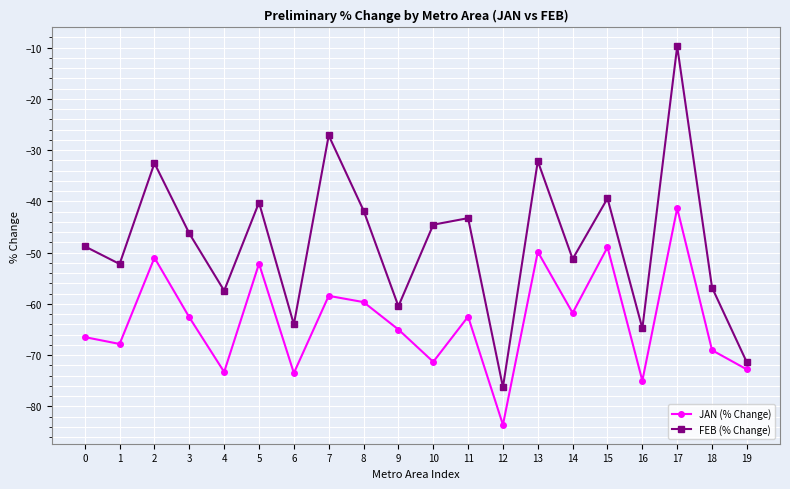

What is the sum of all FEB (% Change) values?

-960.3